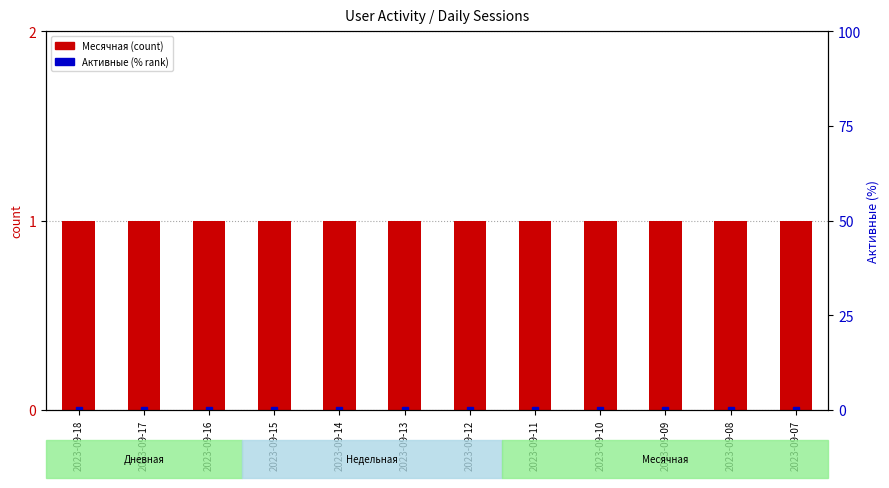

Reading left to right, extract all data points from this chart.

Месячная: 1	1	1	1	1	1	1	1	1	1	1	1
Недельная: 0	0	0	0	0	0	0	0	0	0	0	0
Активные: 0	0	0	0	0	0	0	0	0	0	0	0